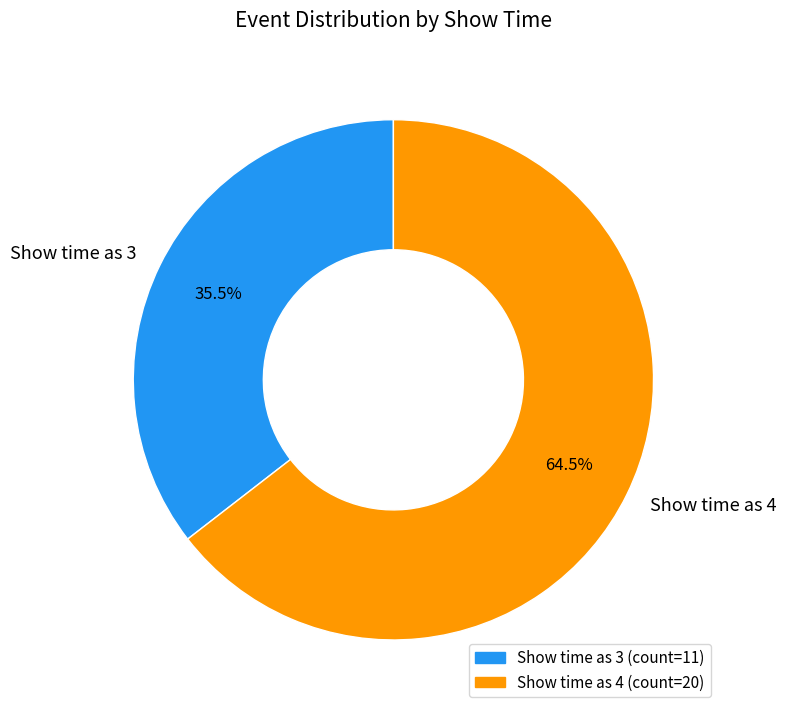

Count the number of slices in the pie.

2